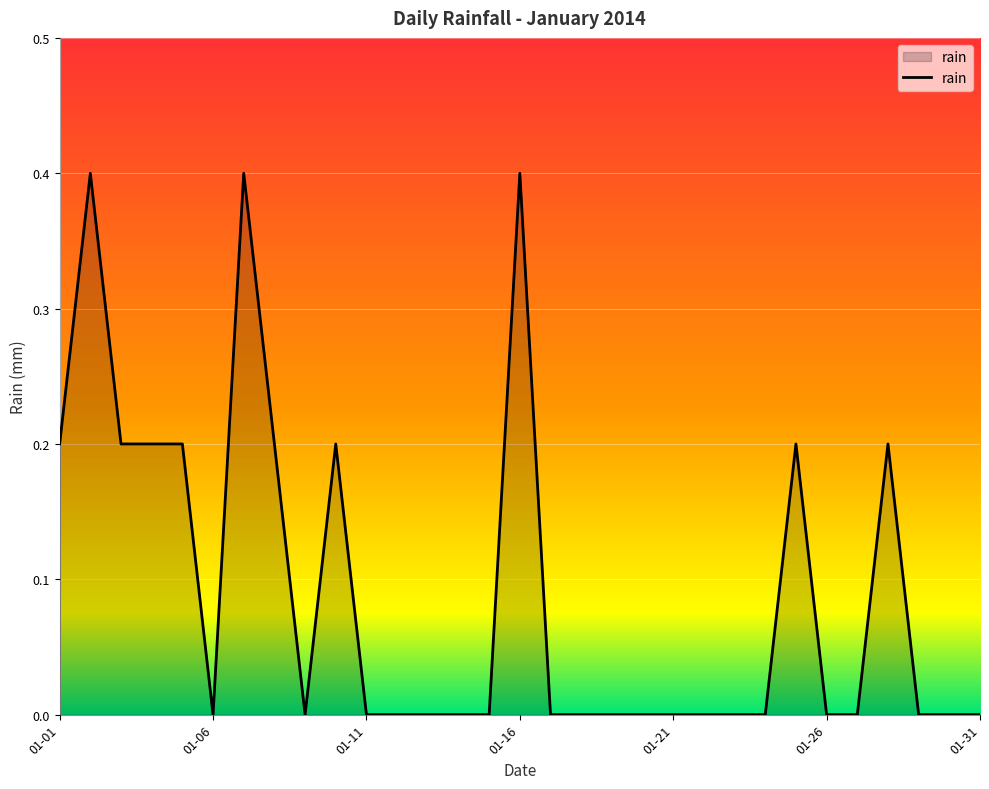

What is the greatest value displayed?

0.4